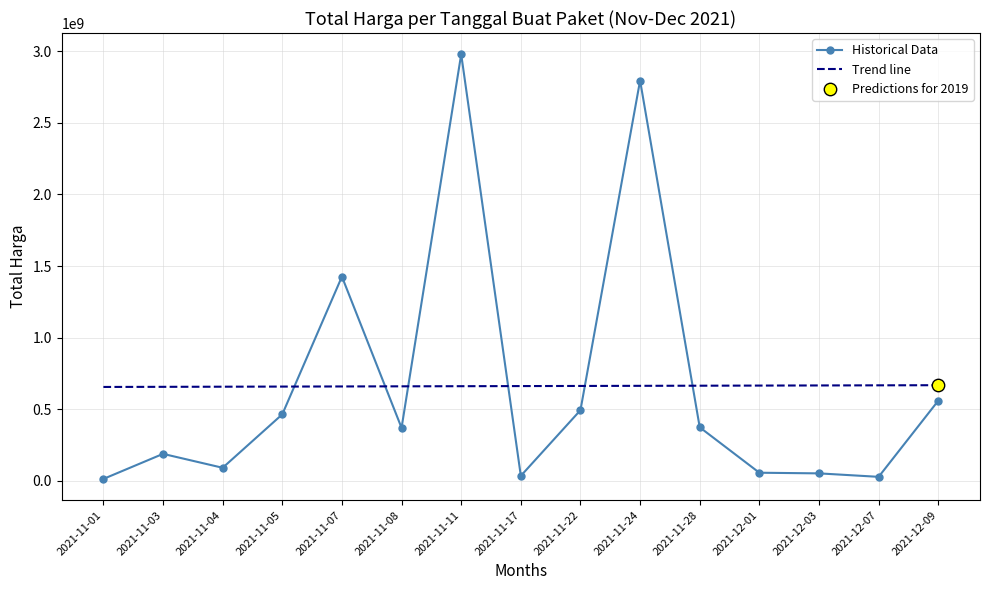

What is the change in value from 2021-11-22 to 2021-11-24?

+2302467200